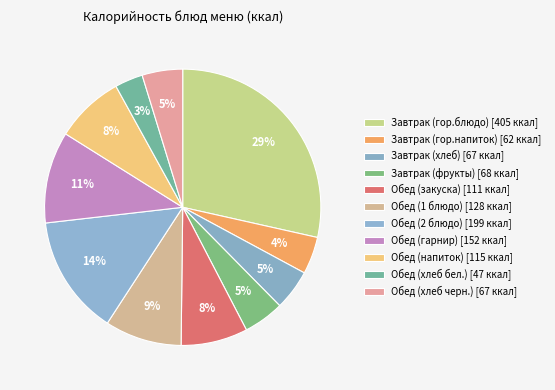

How many segments does this pie chart have?

11